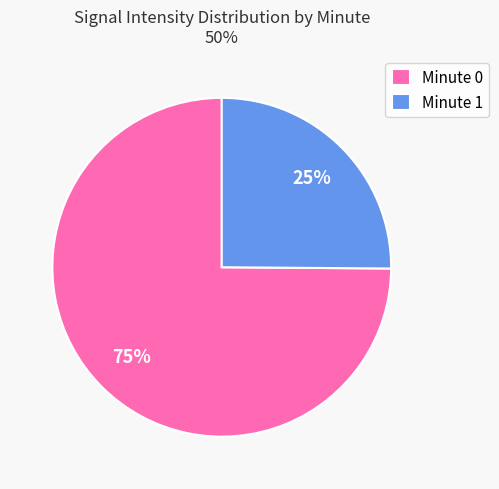

True or false: Minute 1 accounts for 25% of the total.

True